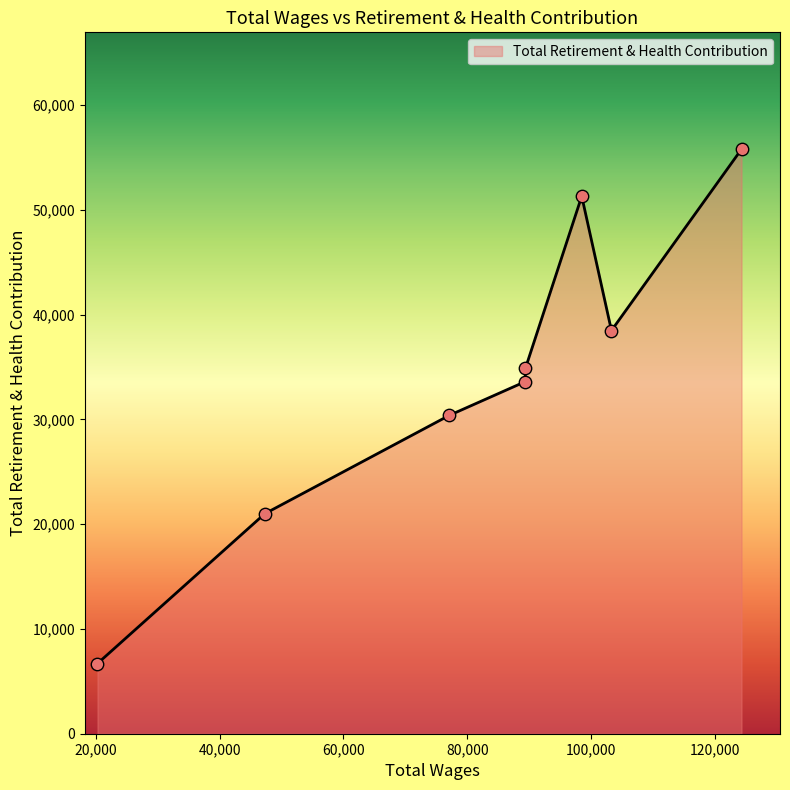

What is the greatest value displayed?

55770